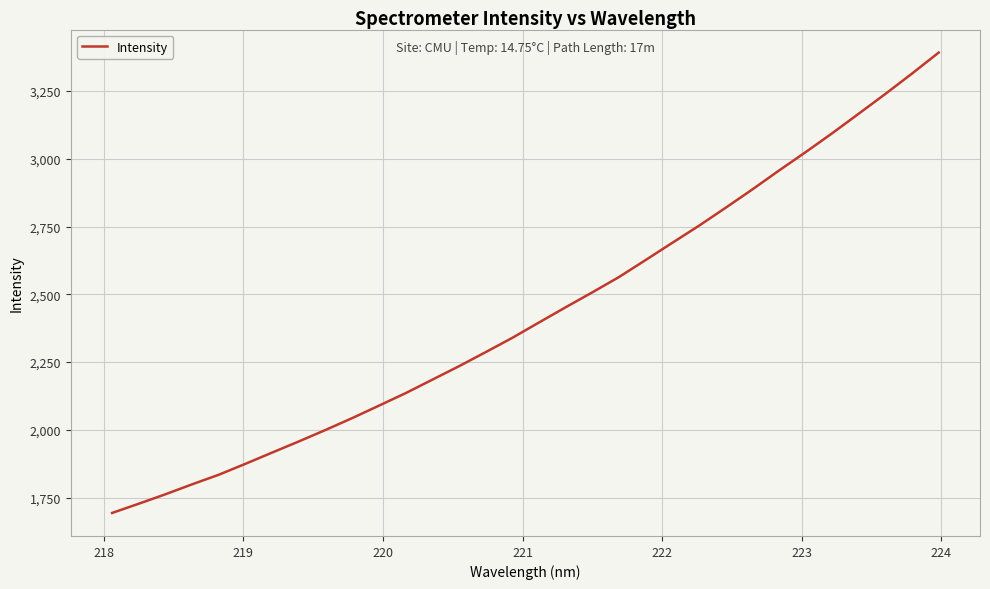

What is the maximum value shown in the chart?

3392.1